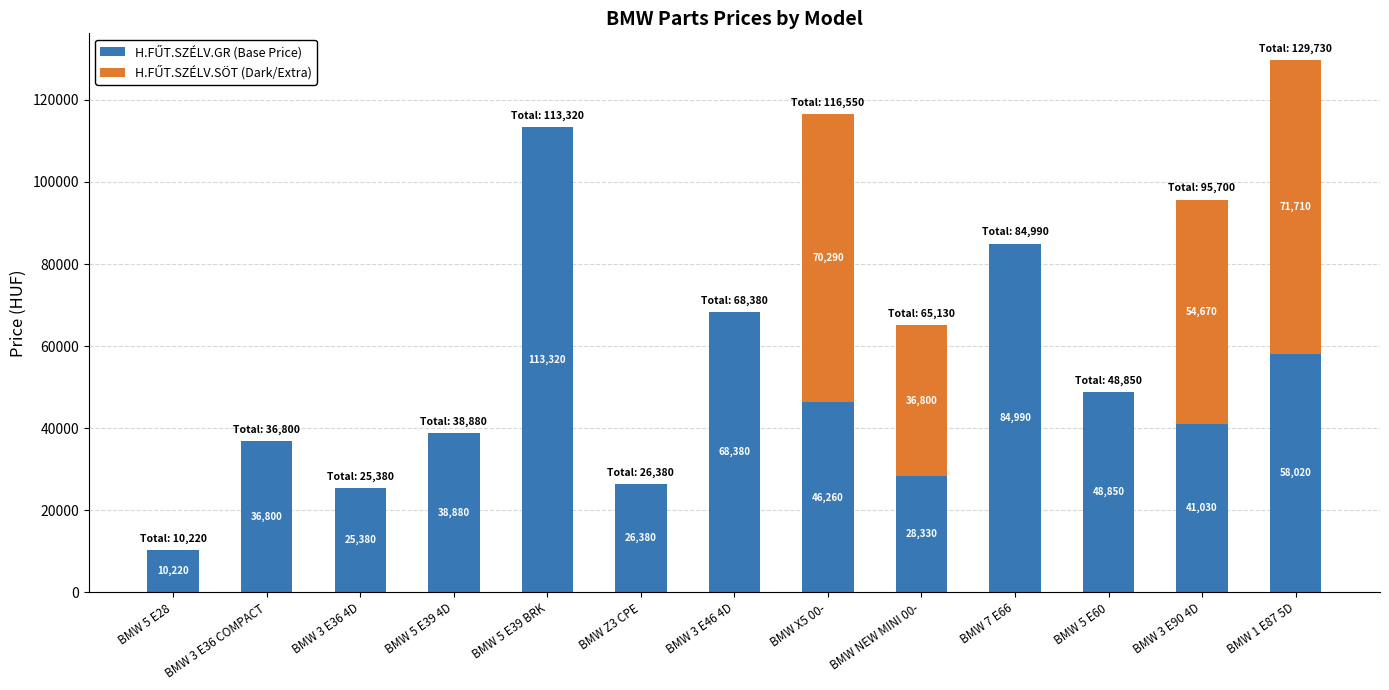

What is the total value across all series at BMW NEW MINI 00-?

65130